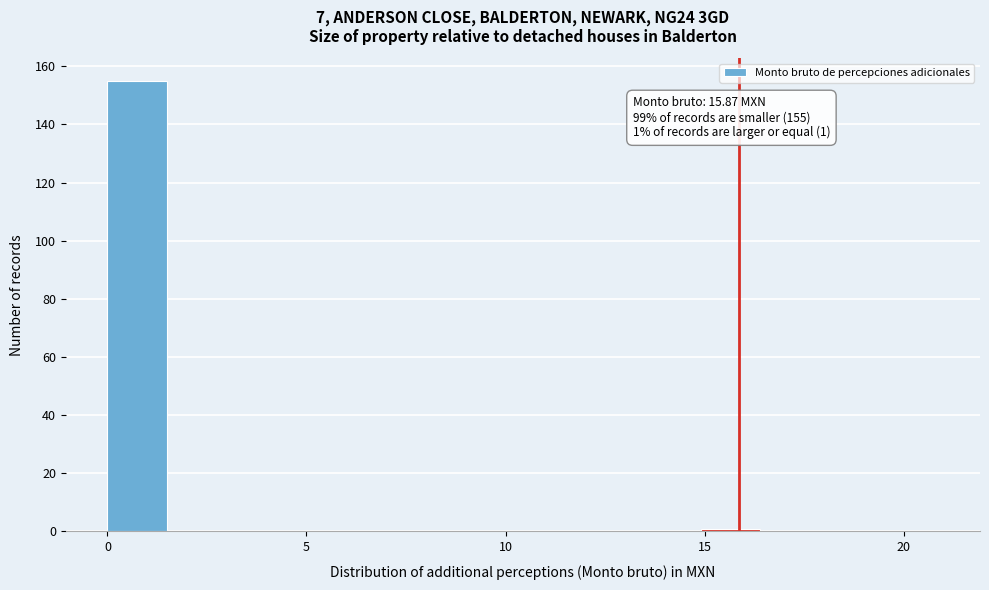

Around what value on the x-axis is the tallest bar? Give the approximate position of its centre, as read against the axis.

0.5